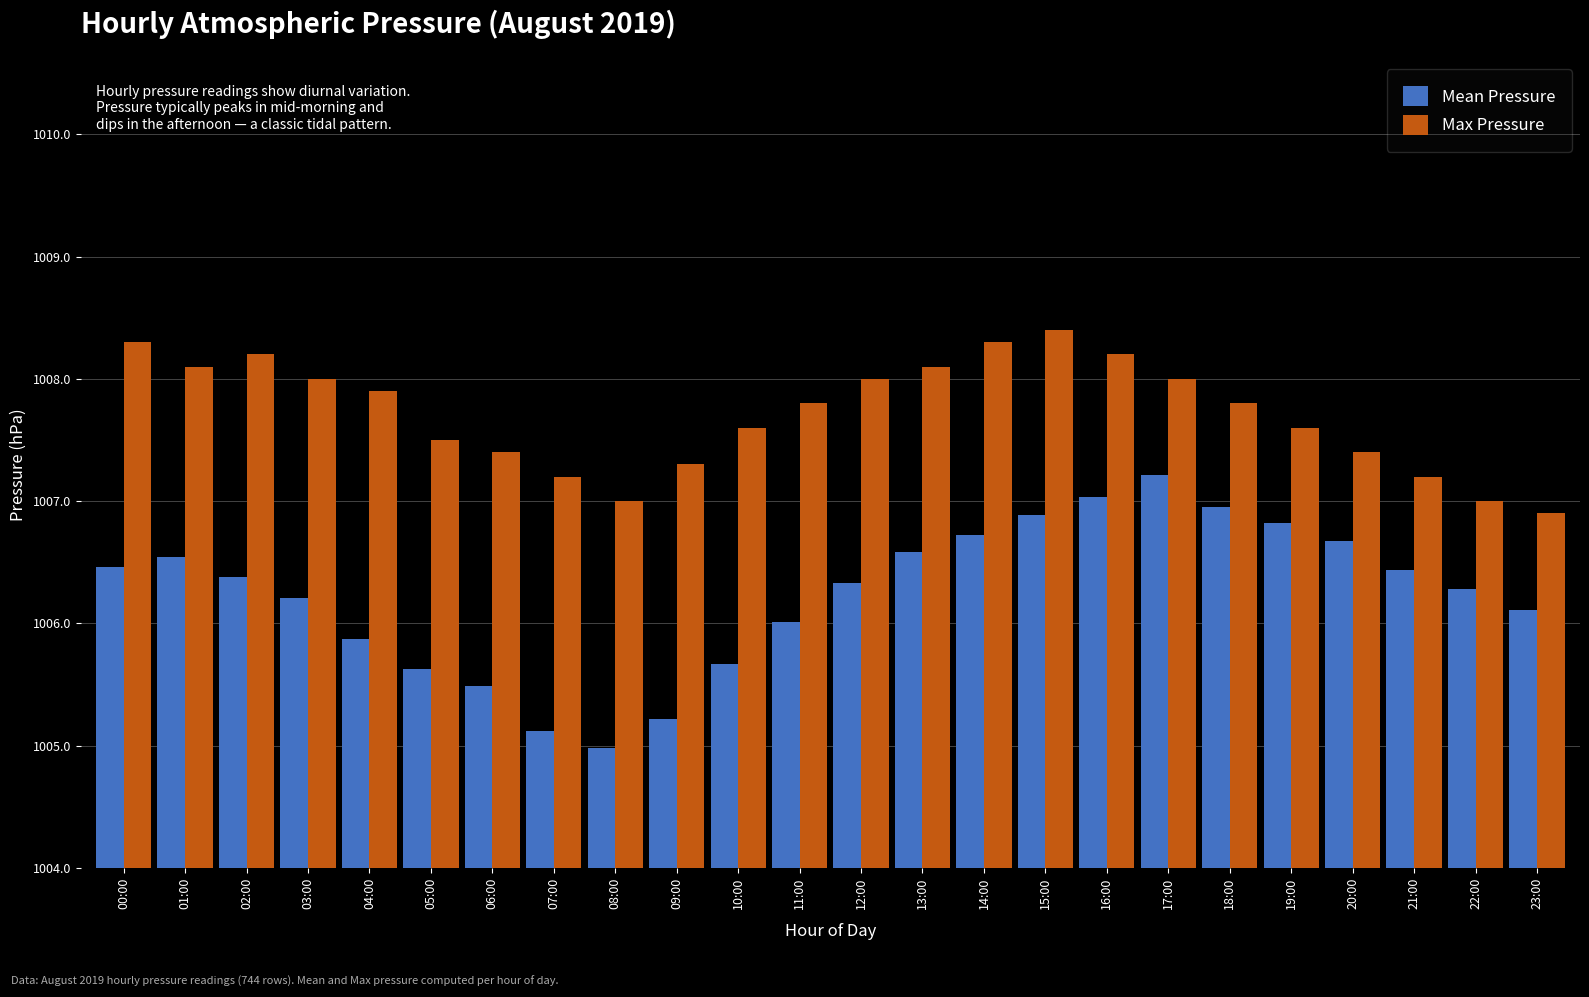

Rank the categories by Mean Pressure value from highest to lowest.

17:00, 16:00, 18:00, 15:00, 19:00, 14:00, 20:00, 13:00, 01:00, 00:00, 21:00, 02:00, 12:00, 22:00, 03:00, 23:00, 11:00, 04:00, 10:00, 05:00, 06:00, 09:00, 07:00, 08:00